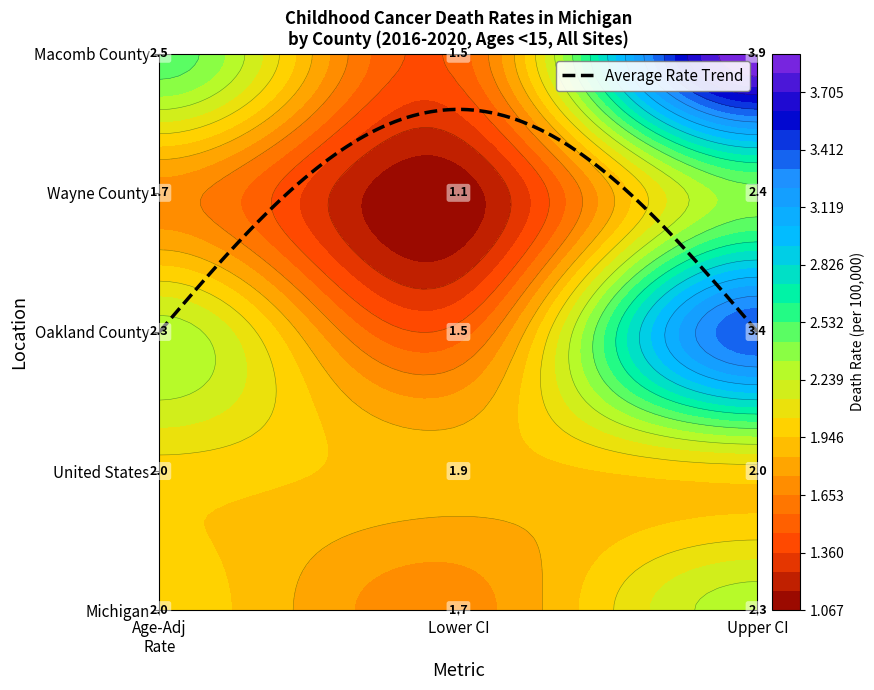

What is the difference between the highest and lowest values at Lower_CI?

0.8